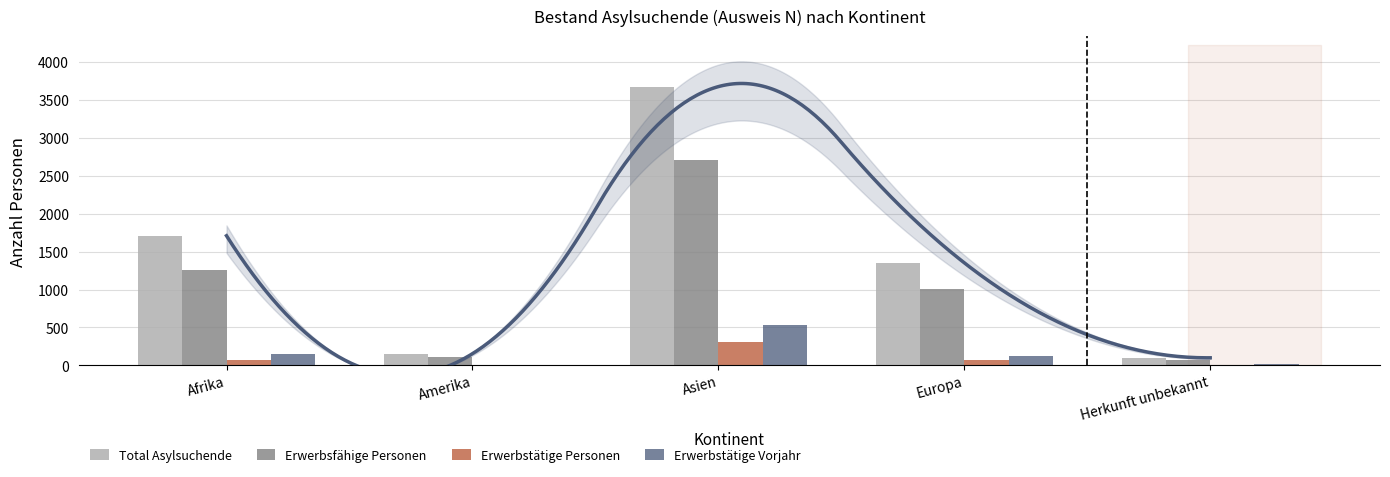

True or false: Erwerbstätige Personen has a value of 440 at Asien.

False